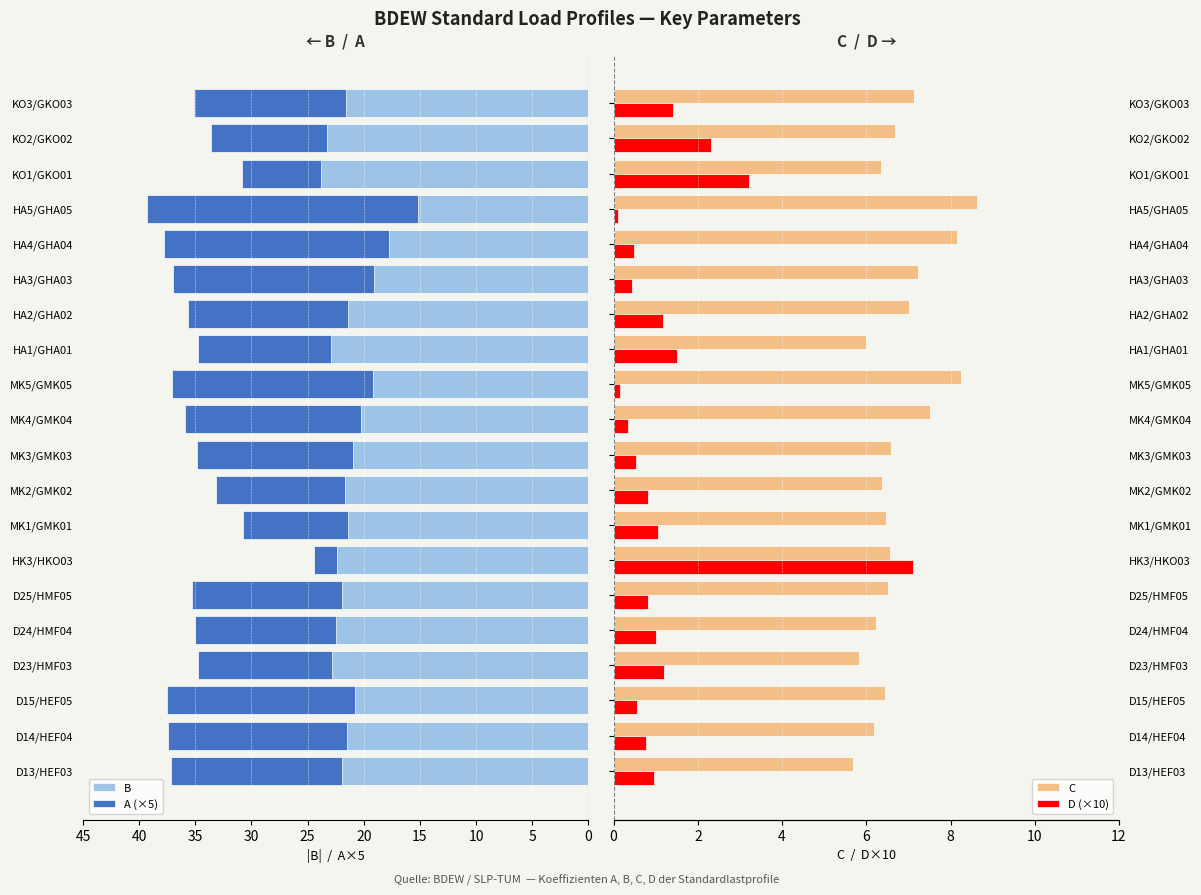

Are the bars horizontal?

Yes